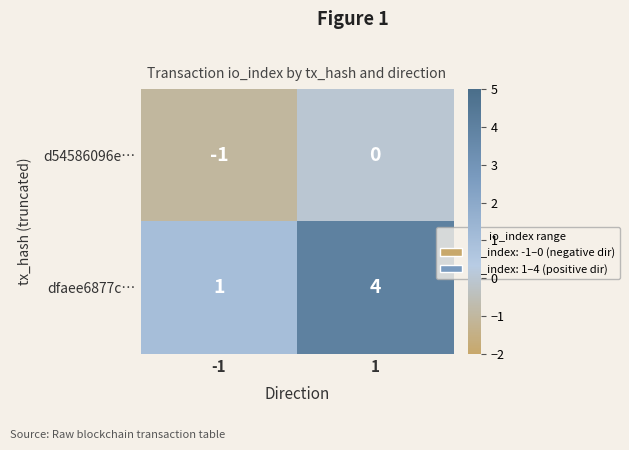

What is the sum of all dfaee6877c… values?

5